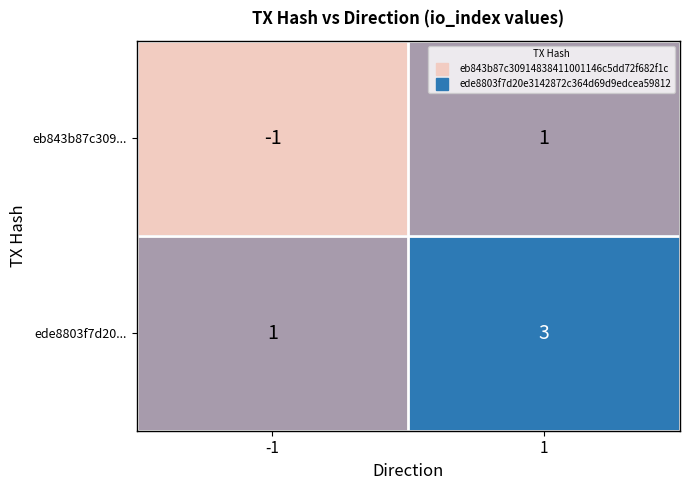

What is the sum of all ede8803f7d20... values?

4